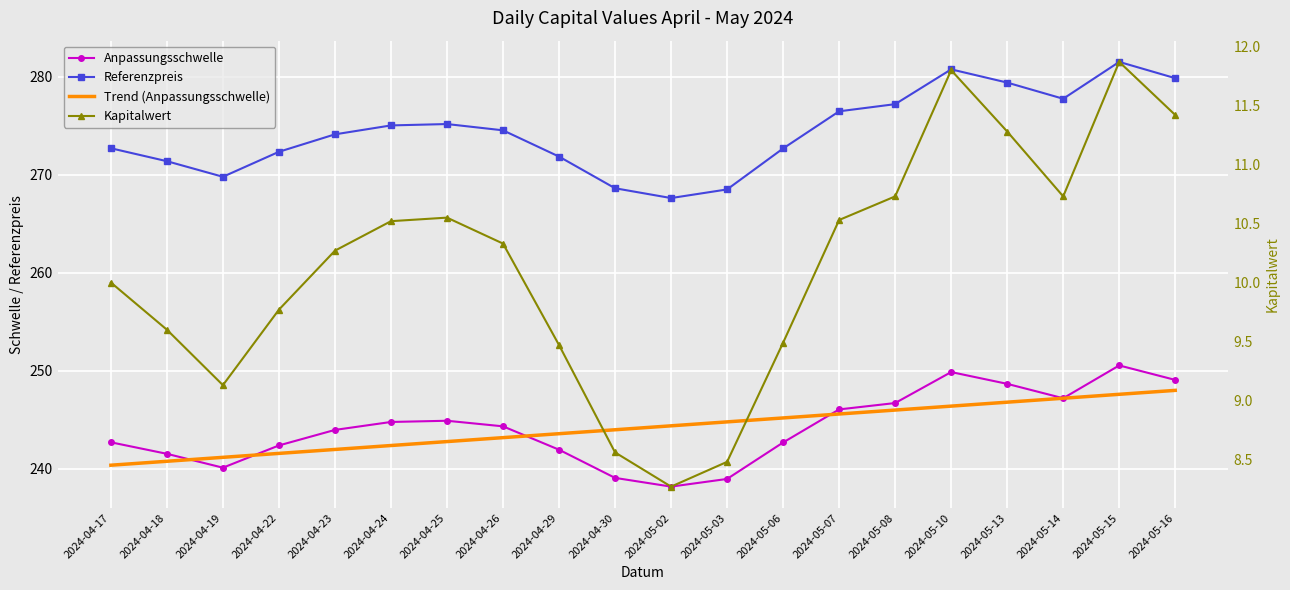

True or false: Referenzpreis and Anpassungsschwelle cross at least once.

False